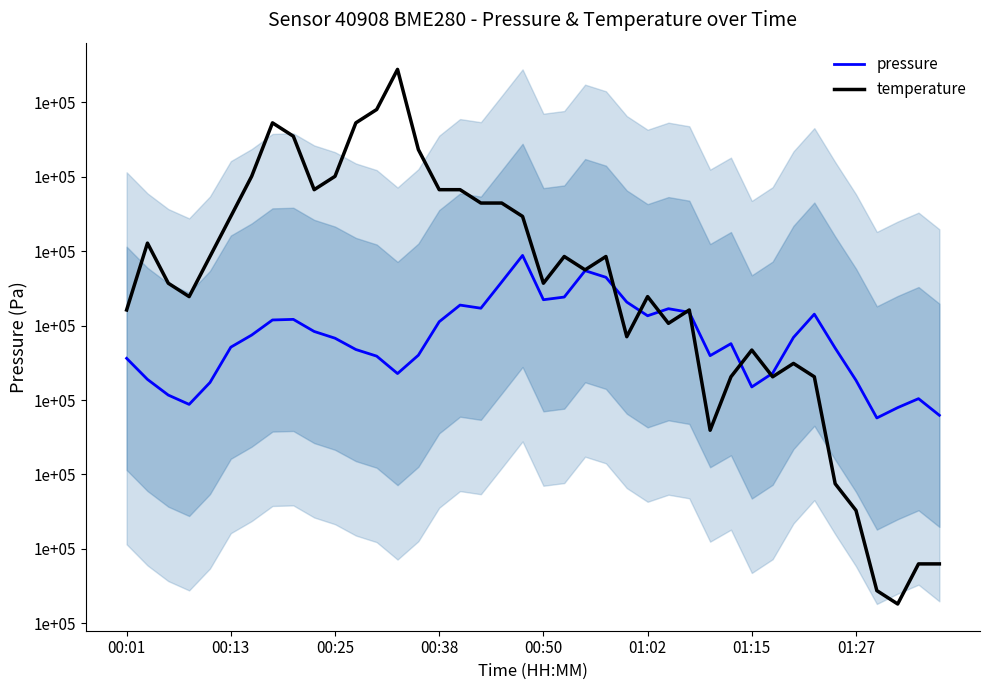

How many times do temperature and pressure cross each other?

7